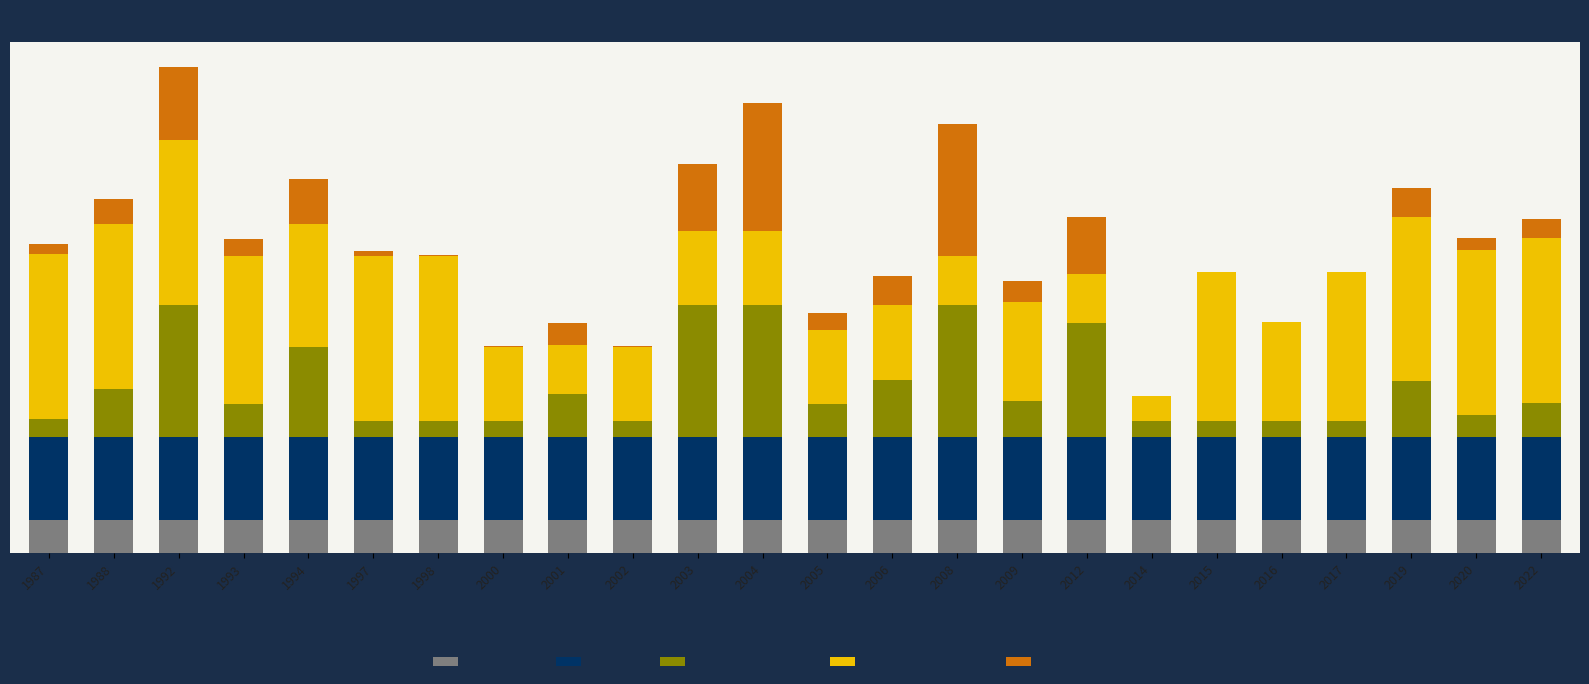

At which label does Erste Seite (scaled) first exceed 2?

1988